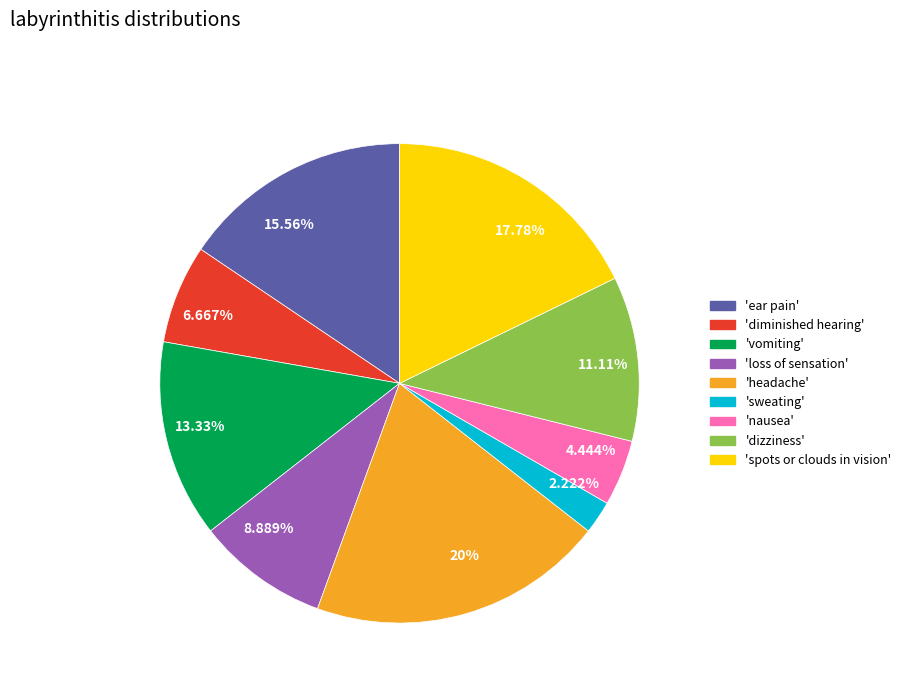

Count the number of slices in the pie.

9